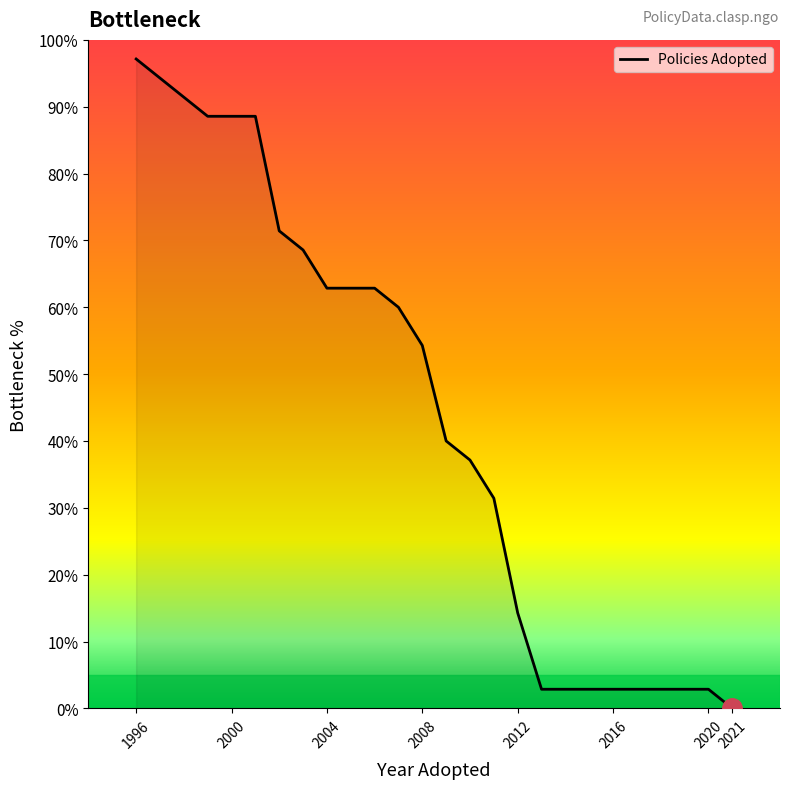

What is the greatest value displayed?

97.1